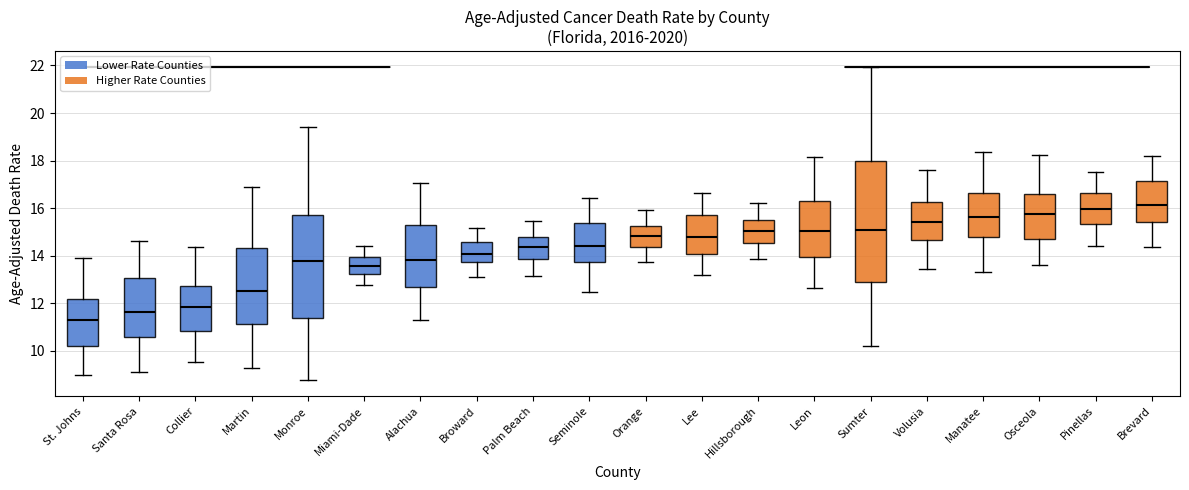

Reading left to right, transcribe this box plot: for each box, give where its median line is, the range the box spans, and where its two whiskers end, as read against the y-axis. The values are not printed on the chart, so give them approximately, as read against the axis.

St. Johns: median 11.2, box 10.2 to 12.2, whiskers 9.0 to 13.8
Santa Rosa: median 11.6, box 10.6 to 13.0, whiskers 9.2 to 14.6
Collier: median 11.8, box 10.8 to 12.8, whiskers 9.6 to 14.4
Martin: median 12.4, box 11.2 to 14.4, whiskers 9.2 to 16.8
Monroe: median 13.8, box 11.4 to 15.8, whiskers 8.8 to 19.4
Miami-Dade: median 13.6, box 13.2 to 14.0, whiskers 12.8 to 14.4
Alachua: median 13.8, box 12.6 to 15.2, whiskers 11.2 to 17.0
Broward: median 14.0, box 13.8 to 14.6, whiskers 13.2 to 15.2
Palm Beach: median 14.4, box 13.8 to 14.8, whiskers 13.2 to 15.4
Seminole: median 14.4, box 13.8 to 15.4, whiskers 12.4 to 16.4
Orange: median 14.8, box 14.4 to 15.2, whiskers 13.8 to 16.0
Lee: median 14.8, box 14.0 to 15.6, whiskers 13.2 to 16.6
Hillsborough: median 15.0, box 14.6 to 15.6, whiskers 13.8 to 16.2
Leon: median 15.0, box 14.0 to 16.4, whiskers 12.6 to 18.2
Sumter: median 15.0, box 12.8 to 18.0, whiskers 10.2 to 22.0
Volusia: median 15.4, box 14.6 to 16.2, whiskers 13.4 to 17.6
Manatee: median 15.6, box 14.8 to 16.6, whiskers 13.4 to 18.4
Osceola: median 15.8, box 14.8 to 16.6, whiskers 13.6 to 18.2
Pinellas: median 16.0, box 15.4 to 16.6, whiskers 14.4 to 17.6
Brevard: median 16.2, box 15.4 to 17.2, whiskers 14.4 to 18.2